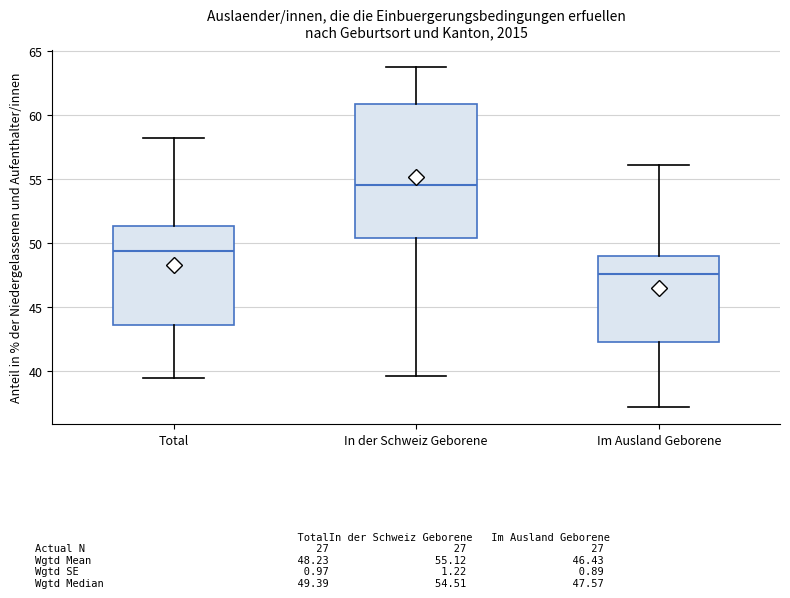

Where does the lower whisker of the box for In der Schweiz Geborene end on the y-axis? The values are not printed on the chart, so give them approximately, as read against the axis.

39.5